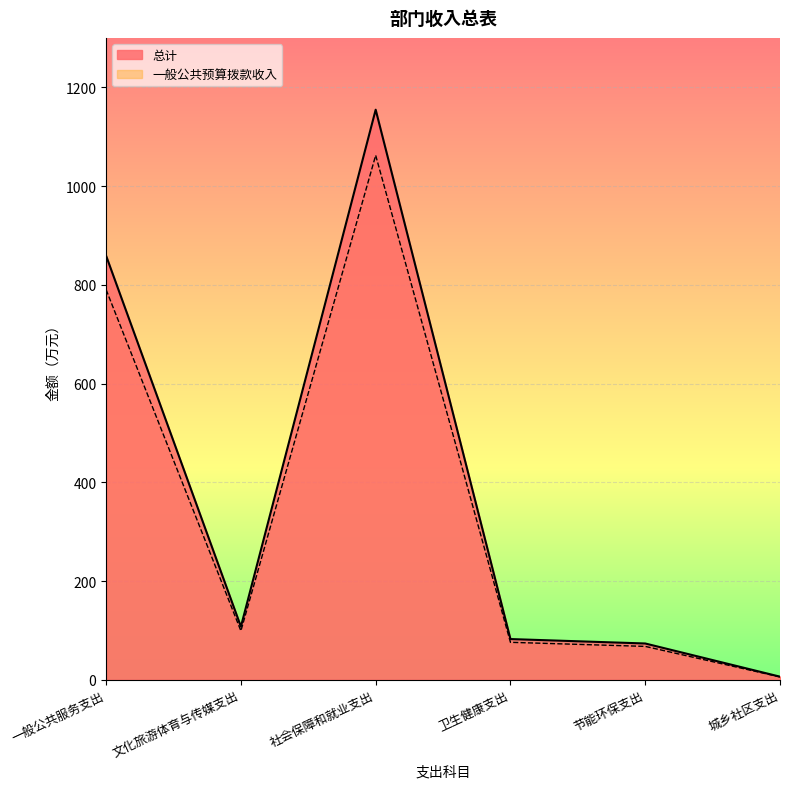

At 城乡社区支出, list the series in order from smallest to largest.

一般公共预算拨款收入, 总计